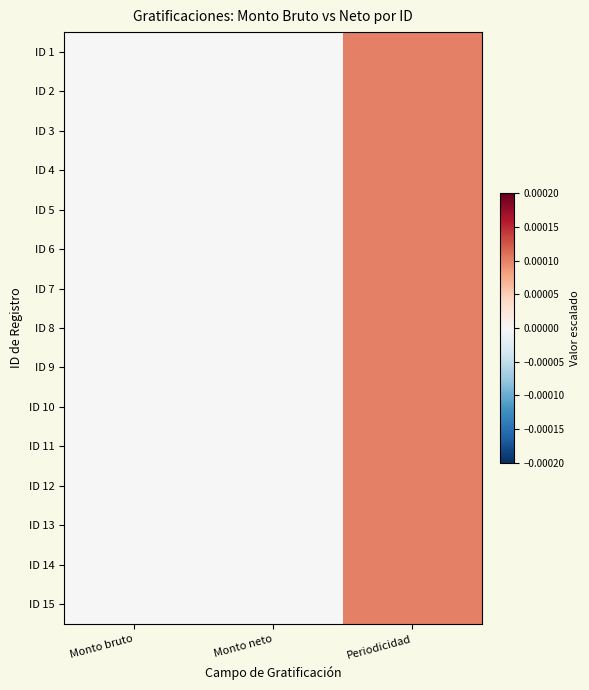

Which category has the lowest value across all series?

Monto bruto